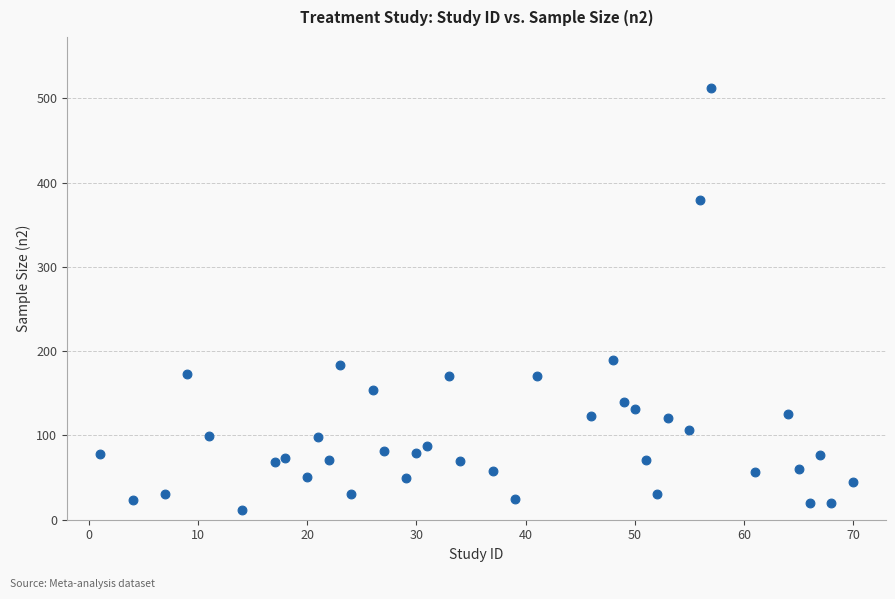

What is the range of Y values (max minus min)?

502